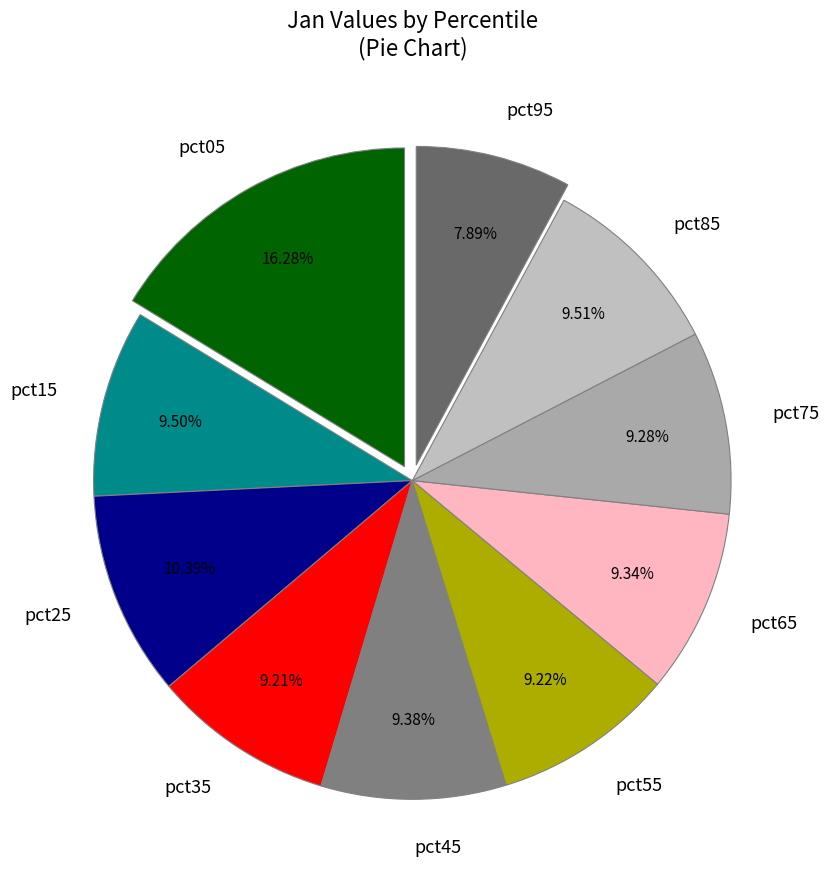

What is the smallest slice in the pie chart?

pct95